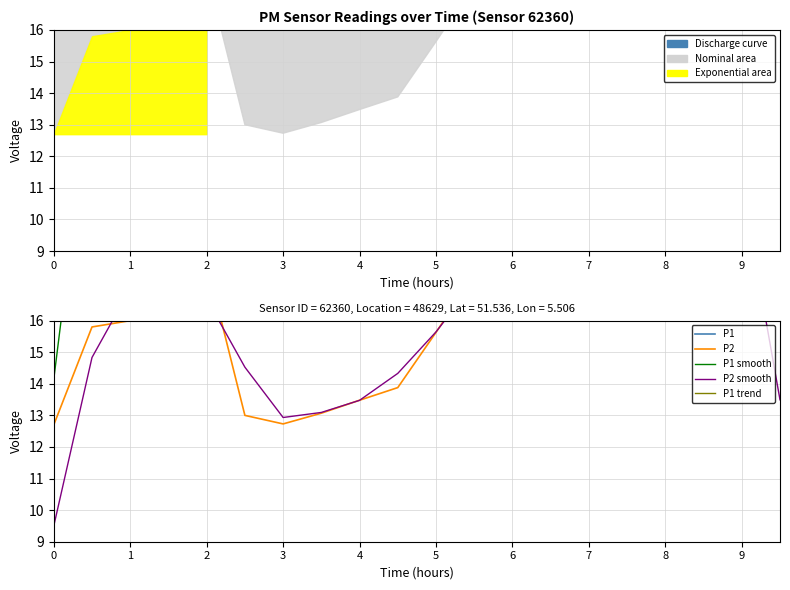

Reading left to right, what are all the values shown in this chart?

Discharge curve: 18.3	24.2	29.1	35.4	28.1	22.6	19.6	21.2	20.4	23.7	25.6	28.8	31.0	33.9	36.0	37.4	35.9	36.1	34.2	35.8
P1: 18.3	24.2	29.1	35.4	28.1	22.6	19.6	21.2	20.4	23.7	25.6	28.8	31.0	33.9	36.0	37.4	35.9	36.1	34.2	35.8
P2: 12.7	15.8	16.0	19.2	17.9	13.0	12.7	13.1	13.5	13.9	15.6	17.4	18.6	18.8	18.8	20.9	18.7	20.5	20.7	19.8
P1 smooth: 14.1	23.9	29.6	30.9	28.7	23.5	21.2	20.4	21.8	23.2	26.1	28.5	31.2	33.6	35.8	36.4	36.5	35.4	35.3	23.3
P2 smooth: 9.5	14.8	17.0	17.7	16.7	14.5	12.9	13.1	13.5	14.3	15.6	17.2	18.3	18.7	19.5	19.5	20.0	20.0	20.3	13.5
P1 trend: 26.0	24.9	24.1	23.8	23.7	23.9	24.3	24.9	25.8	26.7	27.8	29.0	30.2	31.4	32.6	33.8	34.9	35.8	36.6	37.3